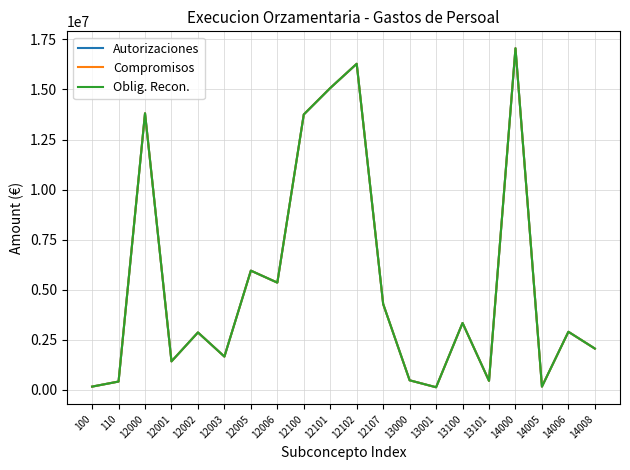

Rank the series at 110 from highest to lowest value.

Autorizaciones, Compromisos, Oblig. Recon.